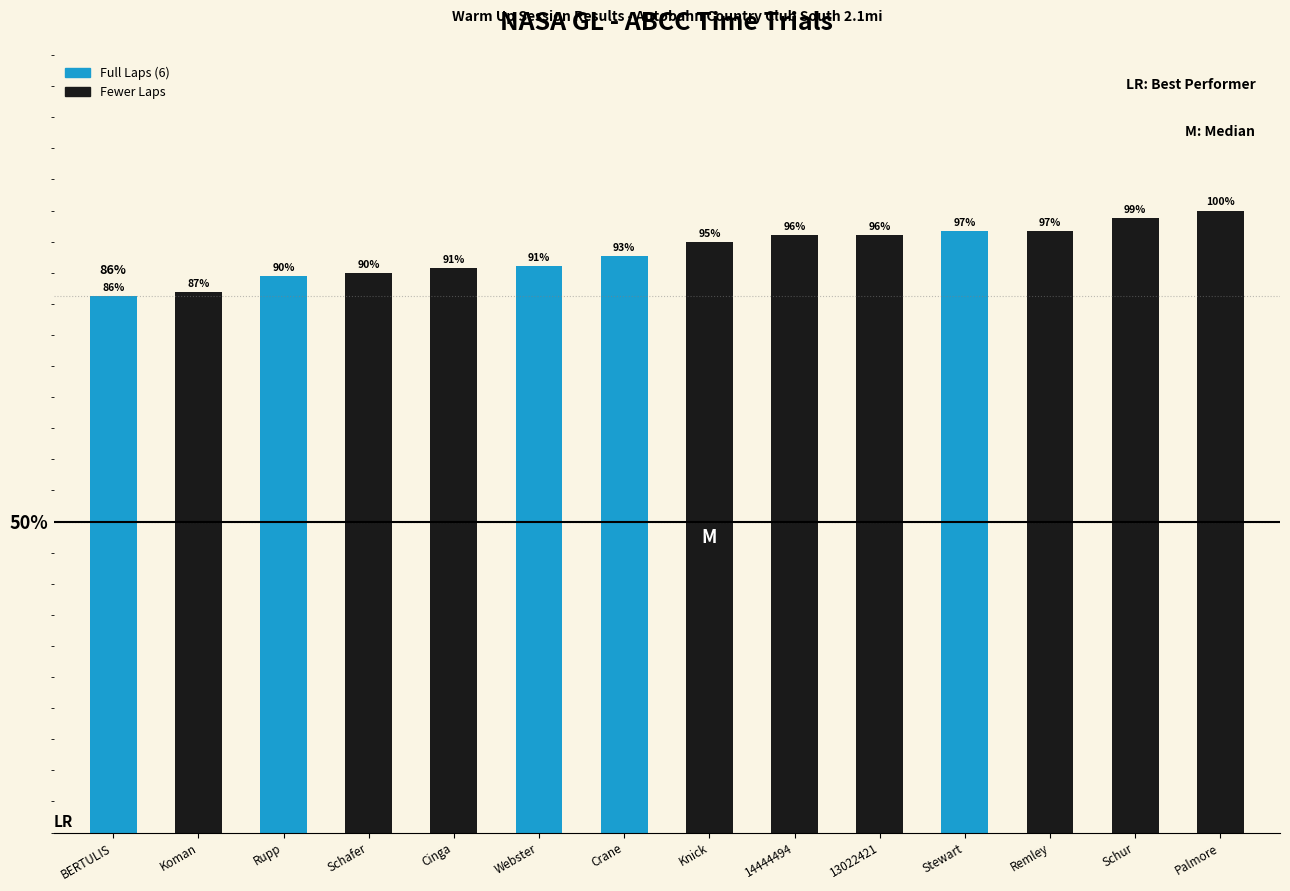

Are the bars horizontal?

No